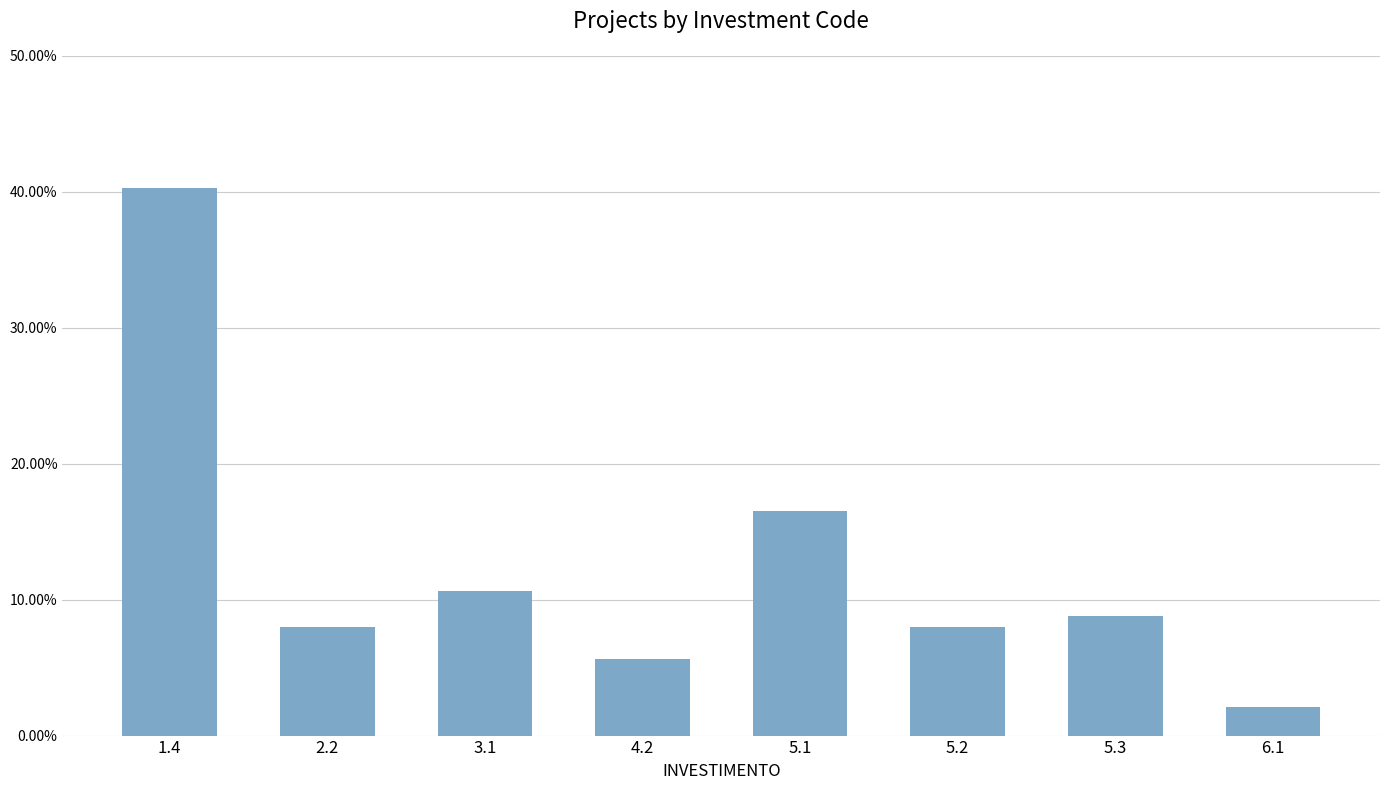

Reading left to right, list all the values displayed in this chart.

40.3	8.0	10.7	5.6	16.5	8.0	8.8	2.1